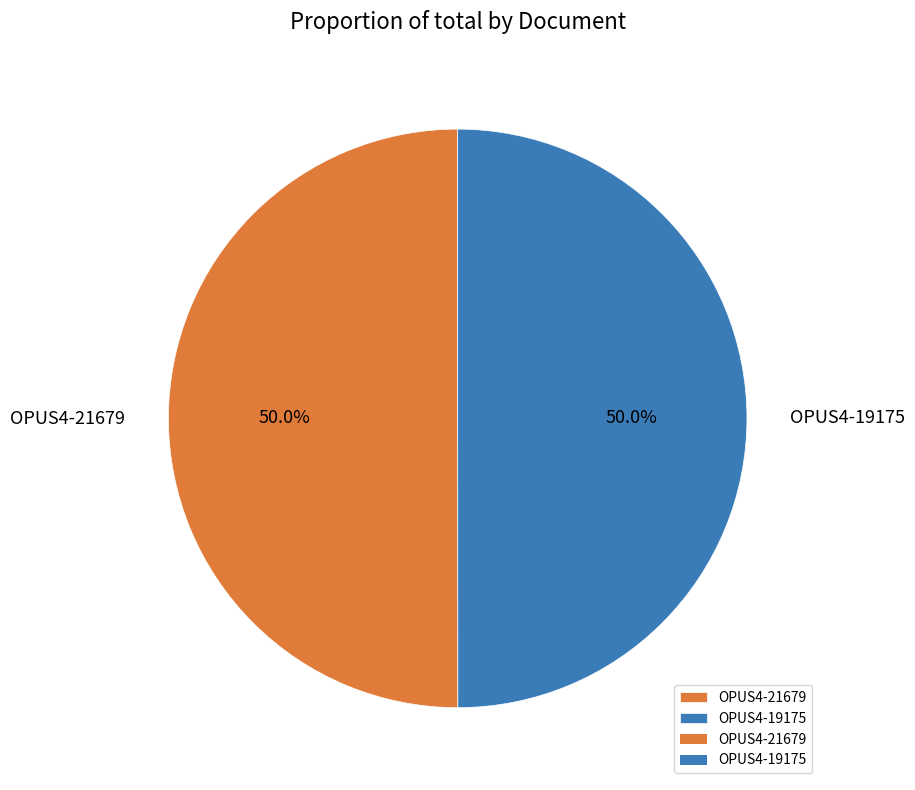

What is the ratio of the value at OPUS4-21679 to the value at OPUS4-19175?

1.0